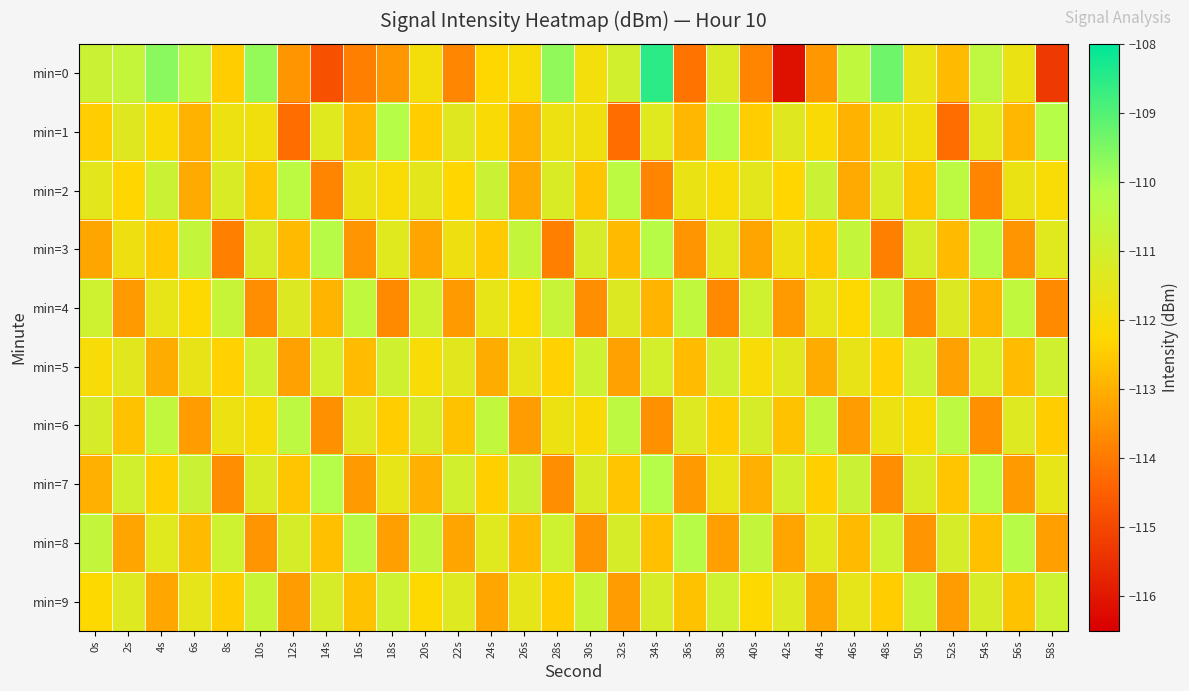

Which has a higher value, 30s or 6s?

6s